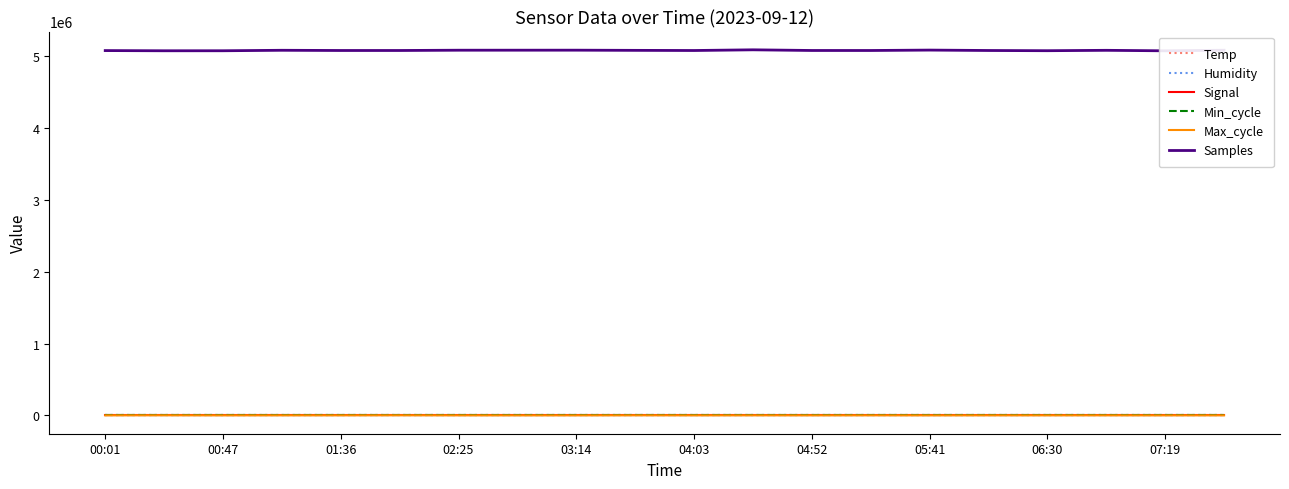

What is the spread (max minus min) of values at 00:47?

5075917.0